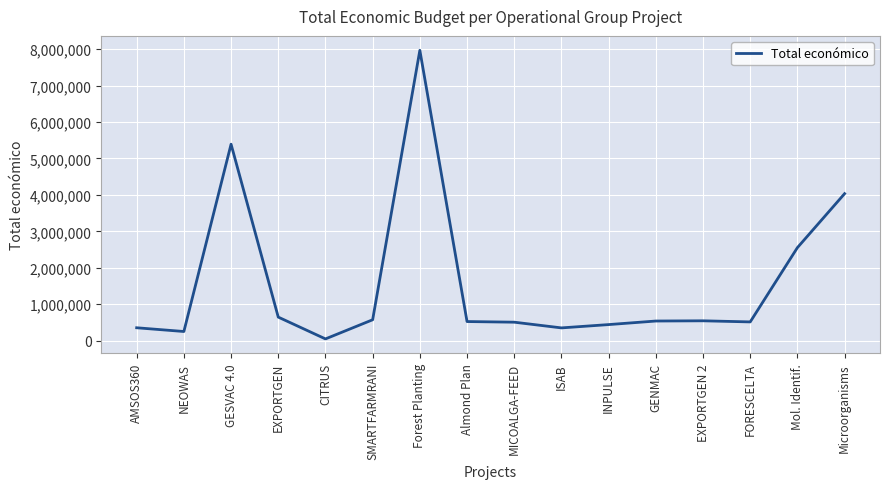

True or false: the data shows 644817 at EXPORTGEN.

True